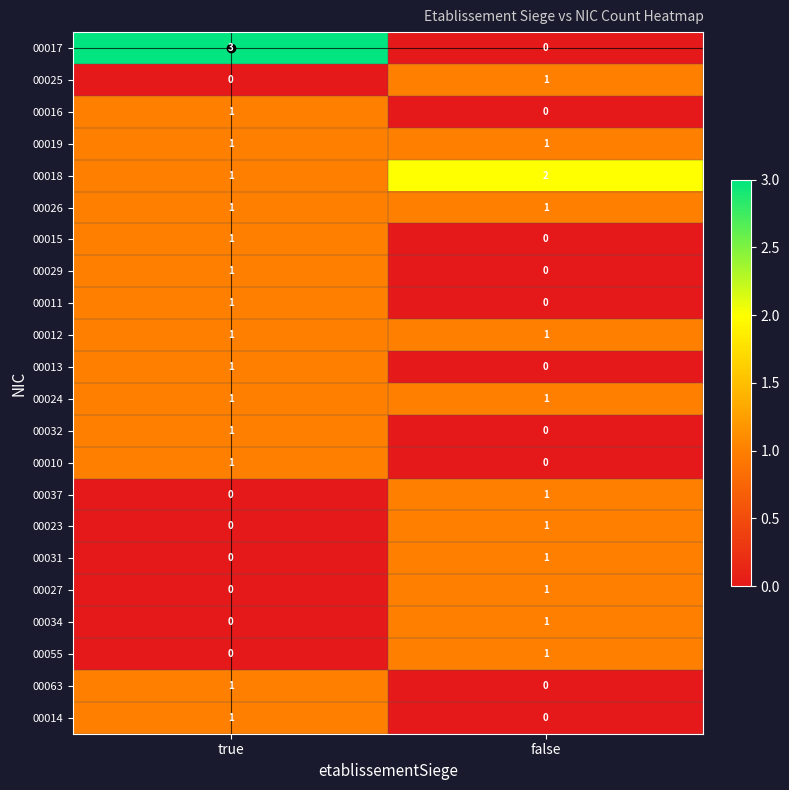

The value of 00063 at true is 1. True or false?

True